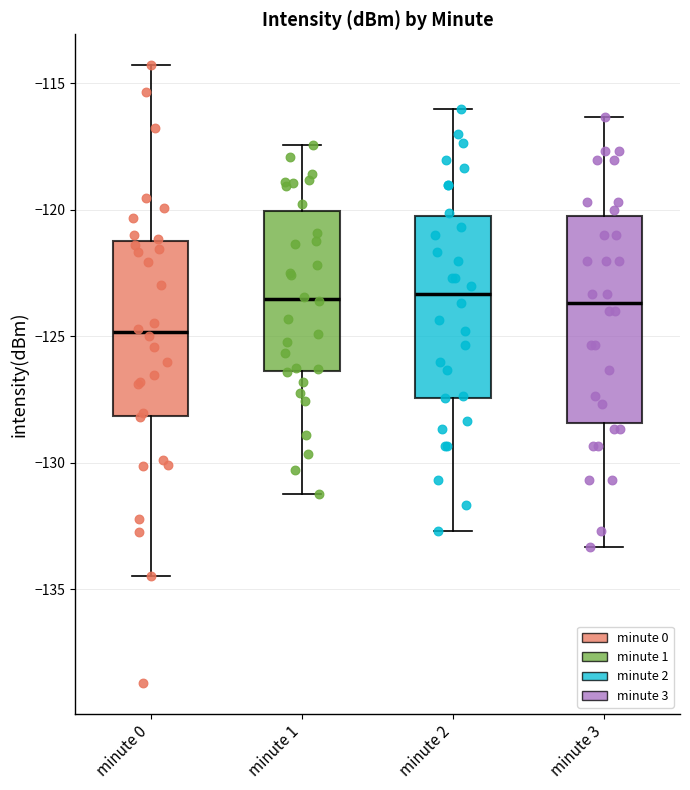

Reading left to right, transcribe this box plot: for each box, give where its median line is, the range the box spans, and where its two whiskers end, as read against the y-axis. The values are not printed on the chart, so give them approximately, as read against the axis.

minute 0: median -125.0, box -128.0 to -121.0, whiskers -134.5 to -114.5
minute 1: median -123.5, box -126.5 to -120.0, whiskers -131.0 to -117.5
minute 2: median -123.5, box -127.5 to -120.5, whiskers -132.5 to -116.0
minute 3: median -123.5, box -128.5 to -120.5, whiskers -133.5 to -116.5